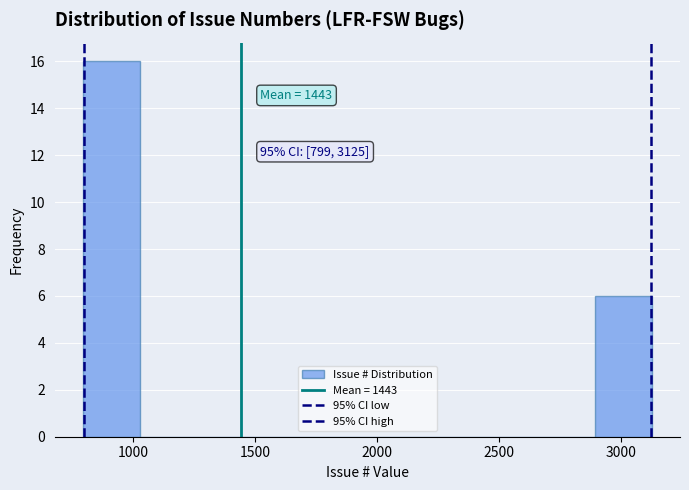

Over which range of the x-axis is the bar tallest?

800 to 1050